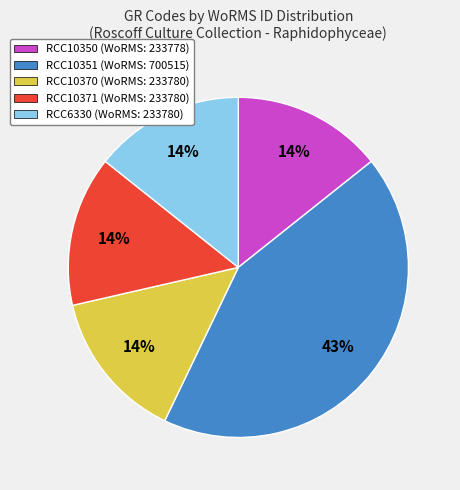

Between RCC10350 and RCC10351, which is larger?

RCC10351